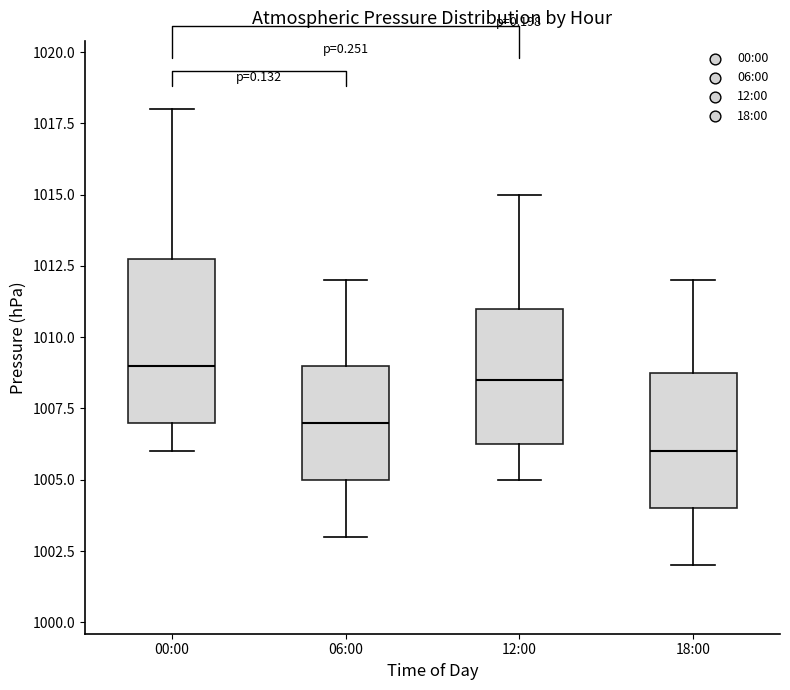

Which box's median line is the highest?

00:00